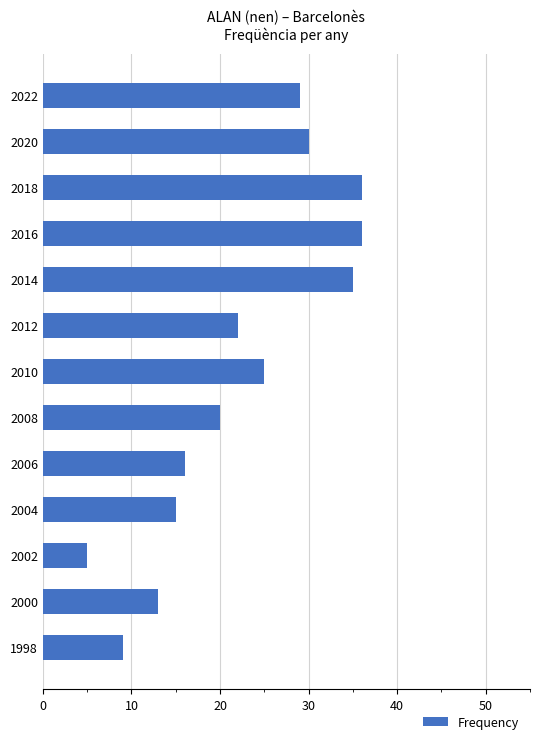

At which category does the chart reach its minimum across all series?

2002